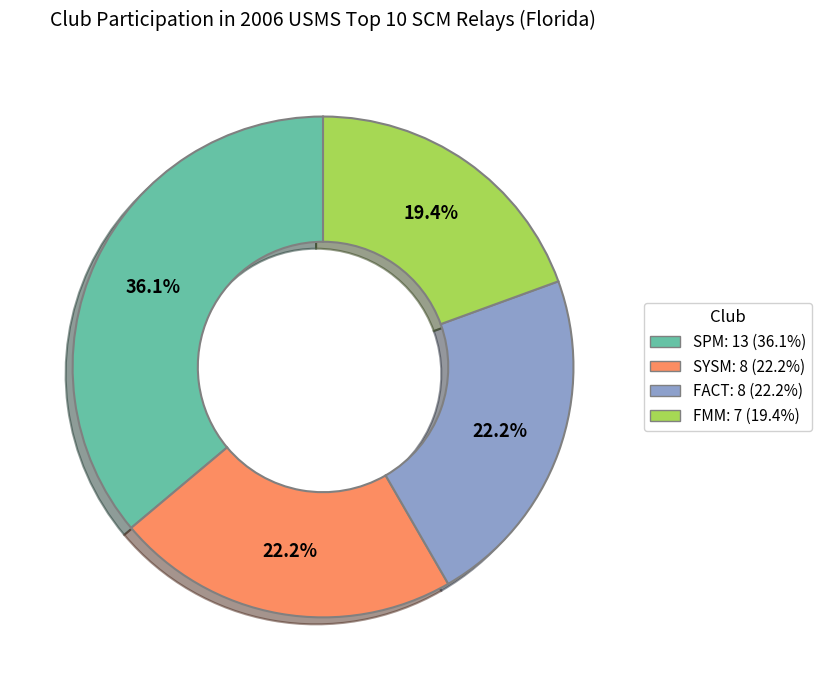

Is it true that FMM is 14% of the pie?

False